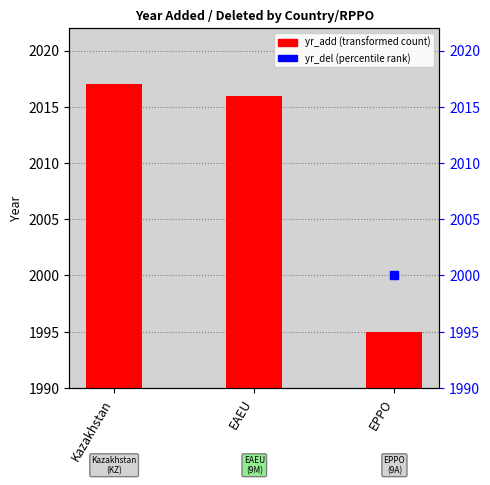

Which has a higher value, Kazakhstan or EAEU?

Kazakhstan